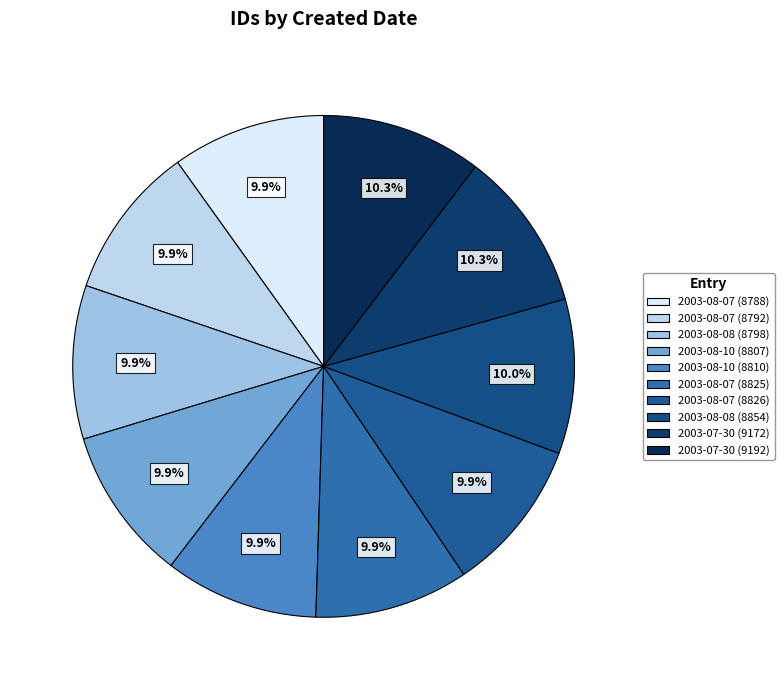

What is the change in value from 2003-08-07 (8825) to 2003-07-30 (9172)?

+347